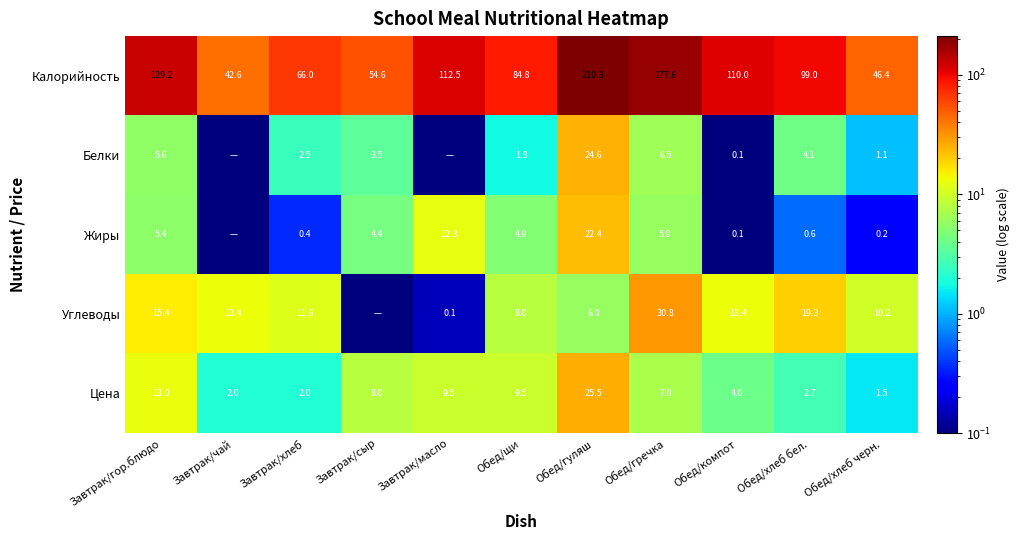

At which label does Калорийность reach its minimum?

Завтрак/чай